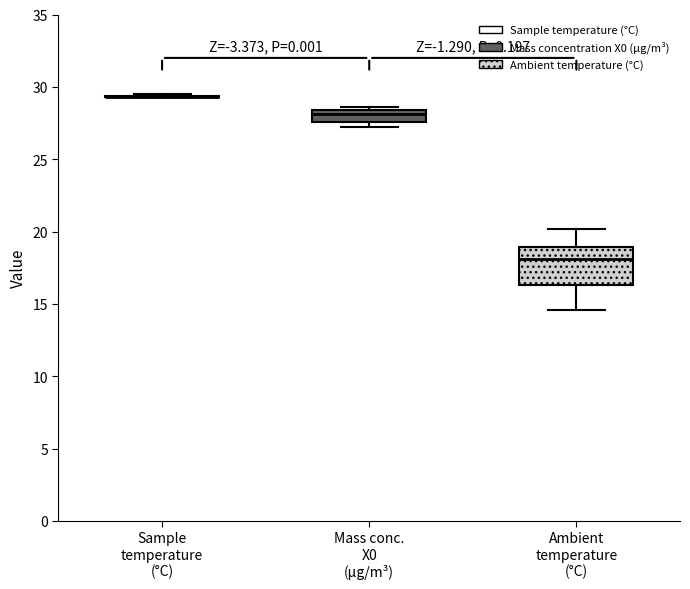

Comparing the boxes themselves (not the whiskers), which one is the tallest?

Ambient temperature (°C)